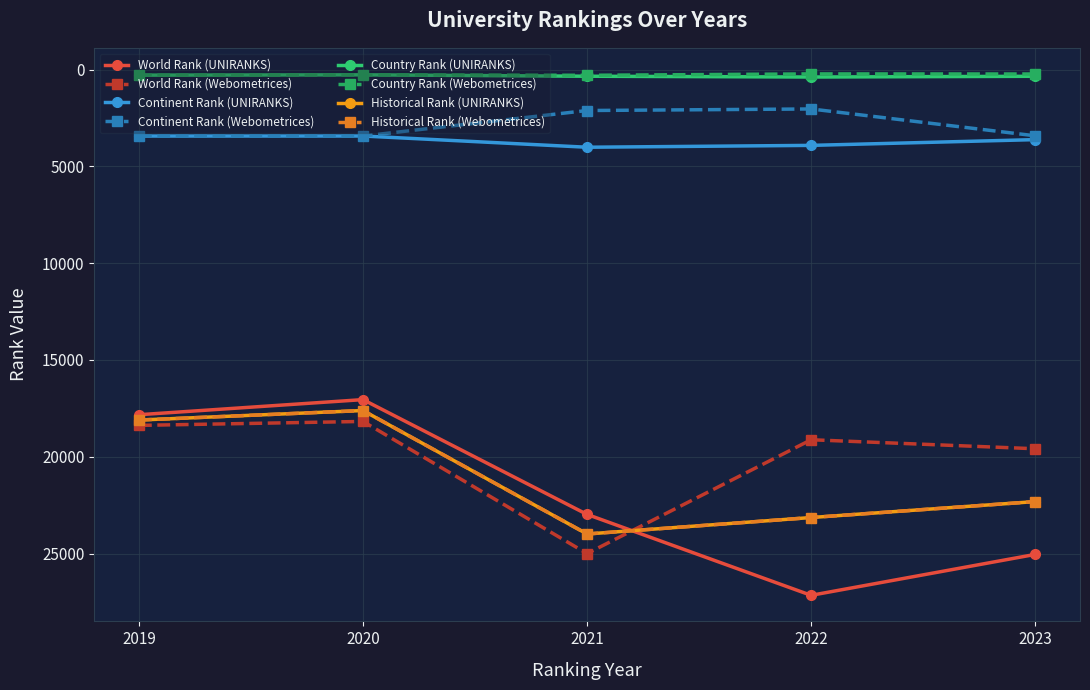

Reading right to left, extract all data points from this chart.

world rank: 19588.0	19123.0	25002.0	18177.0	18381.0	25046.0	27159.0	22980.0	17050.0	17830.0
continent rank: 3422.0	2036.0	2116.0	3434.0	3439.0	3620.0	3917.0	4013.0	3433.0	3435.0
country rank: 230.0	225.0	297.0	274.0	293.0	348.0	386.0	345.0	273.0	289.0
historical rank: 22317.0	23141.0	23991.0	17613.5	18105.5	22317.0	23141.0	23991.0	17613.5	18105.5